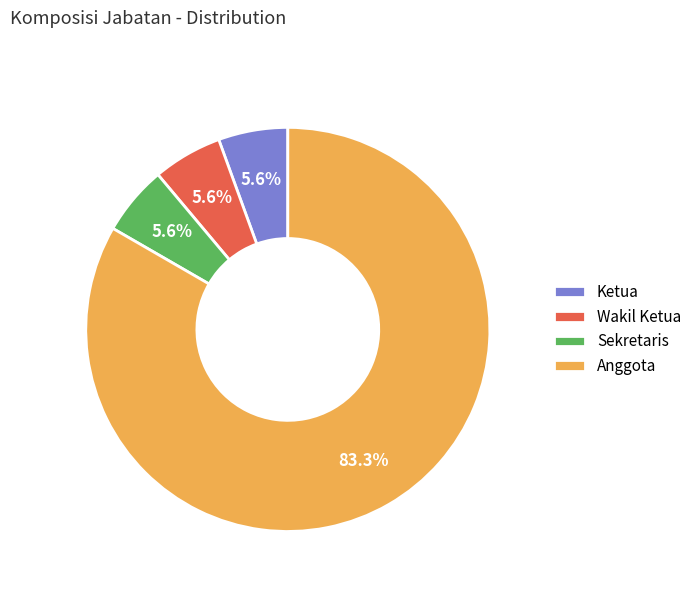

Is there a majority slice in this chart?

Yes